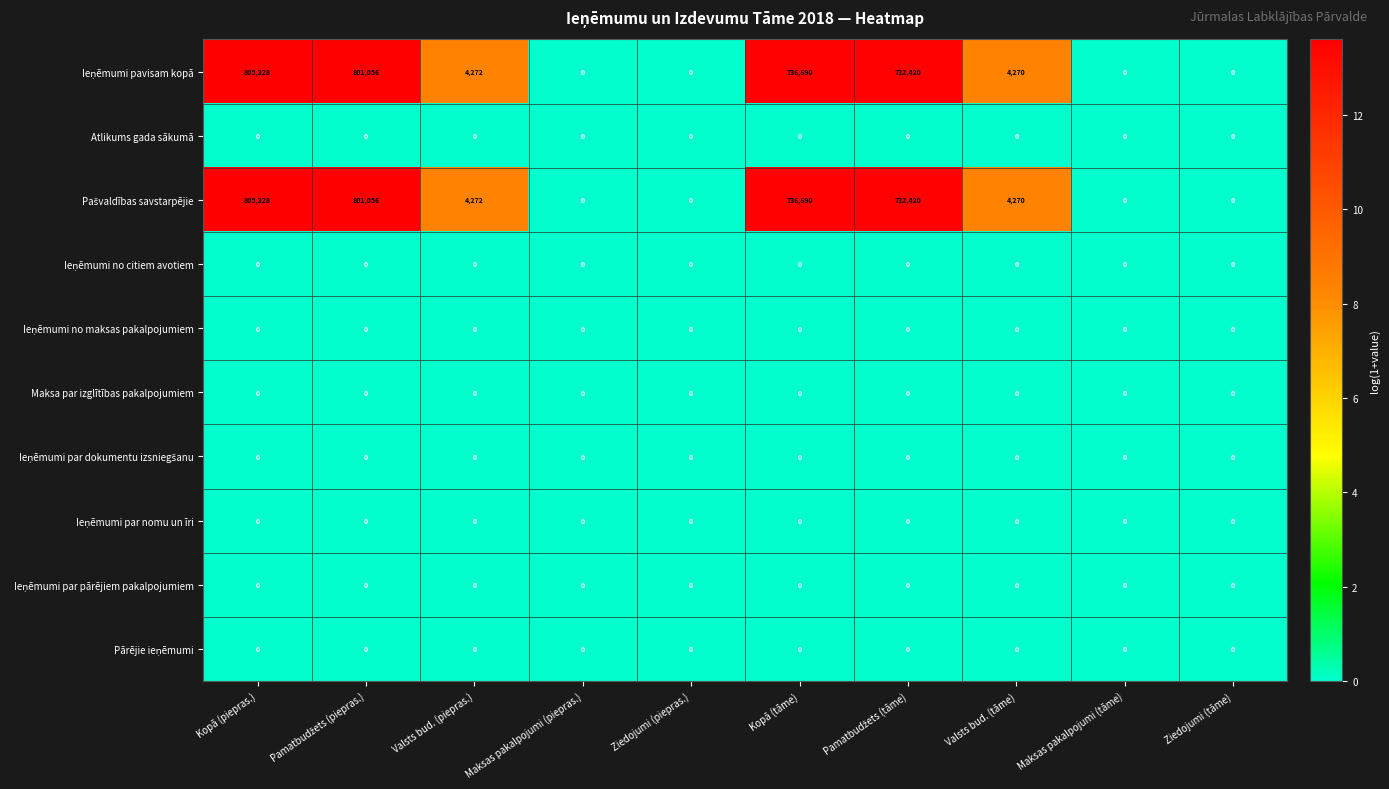

At which category is the sum across all series the highest?

Kopā (piepras.)